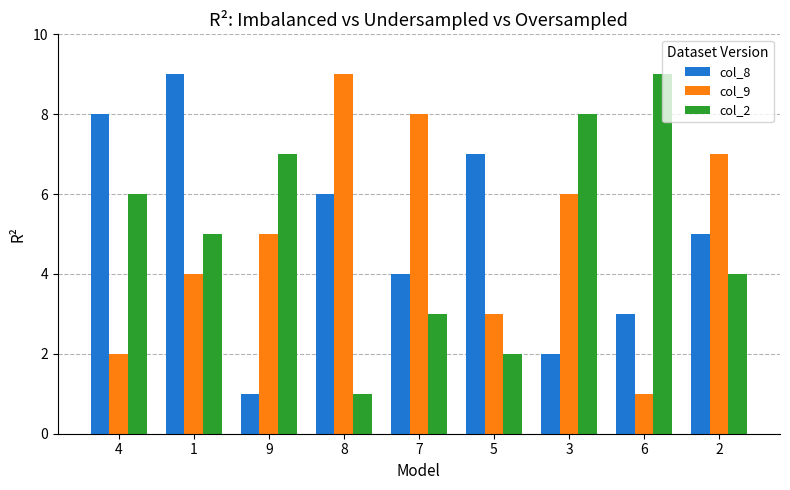

Where is col_2 nearest to the value 5?

1